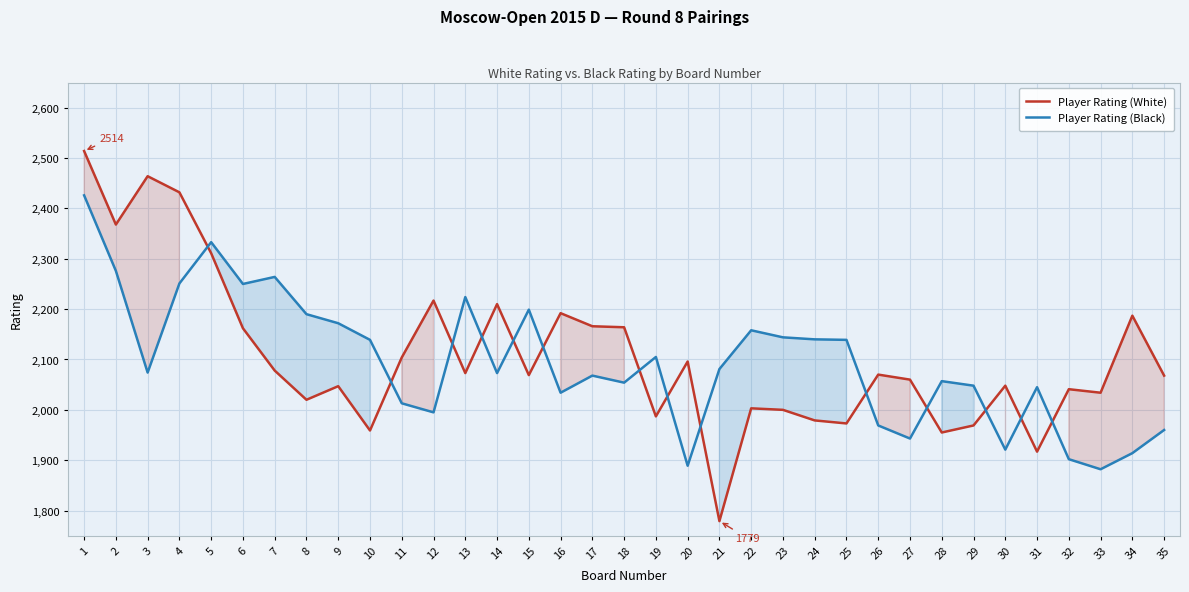

True or false: Player Rating (White) and Player Rating (Black) cross at least once.

True